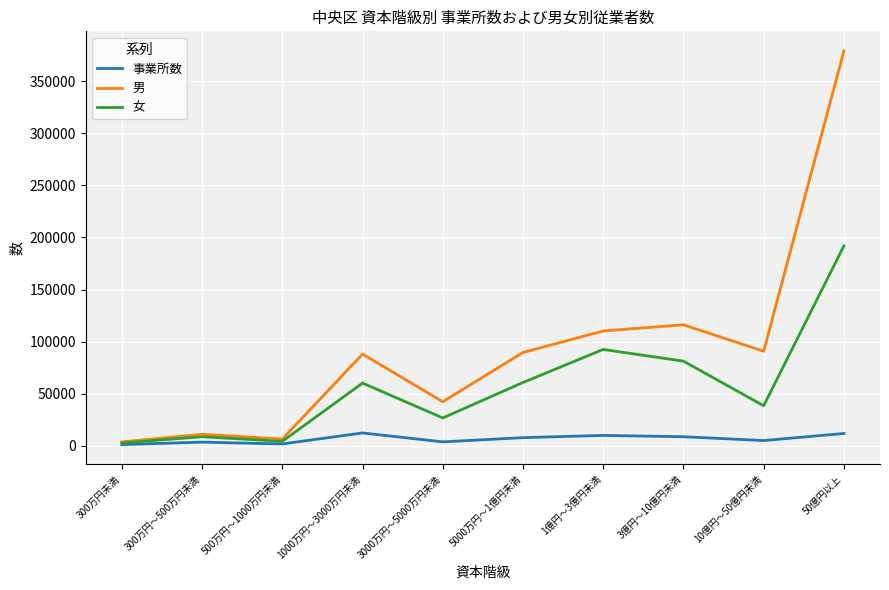

What is the smallest value displayed?

995